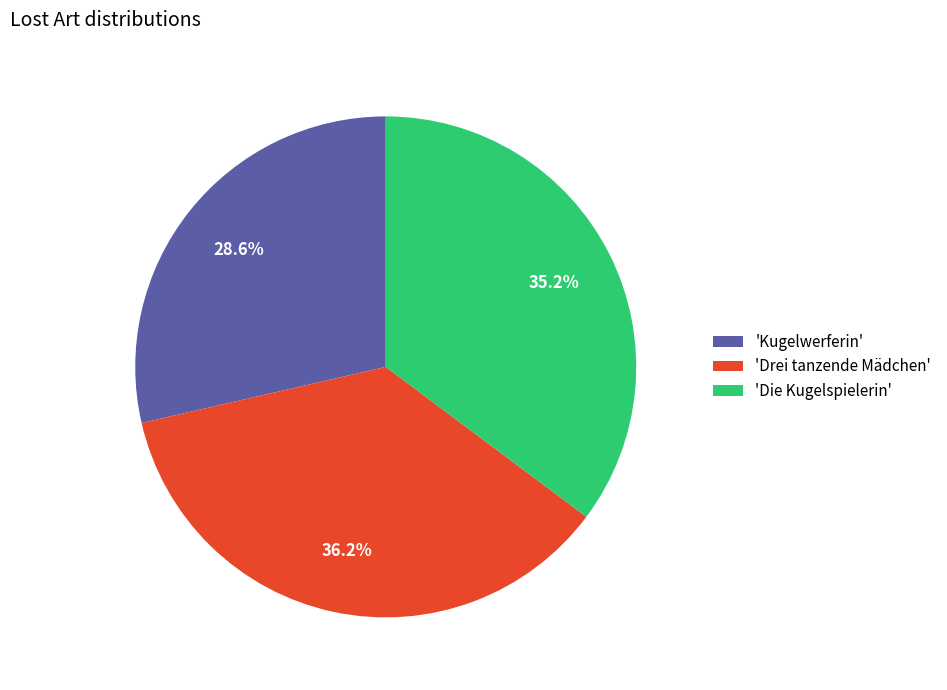

What is the largest slice in the pie chart?

'Drei tanzende Mädchen'